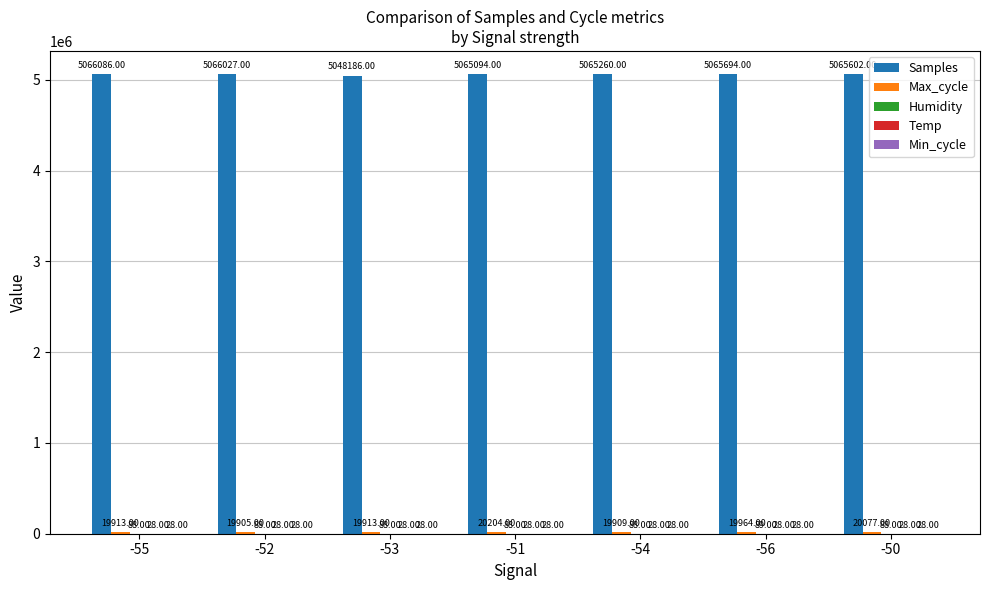

Which series changed the most between -51 and -50?

Samples